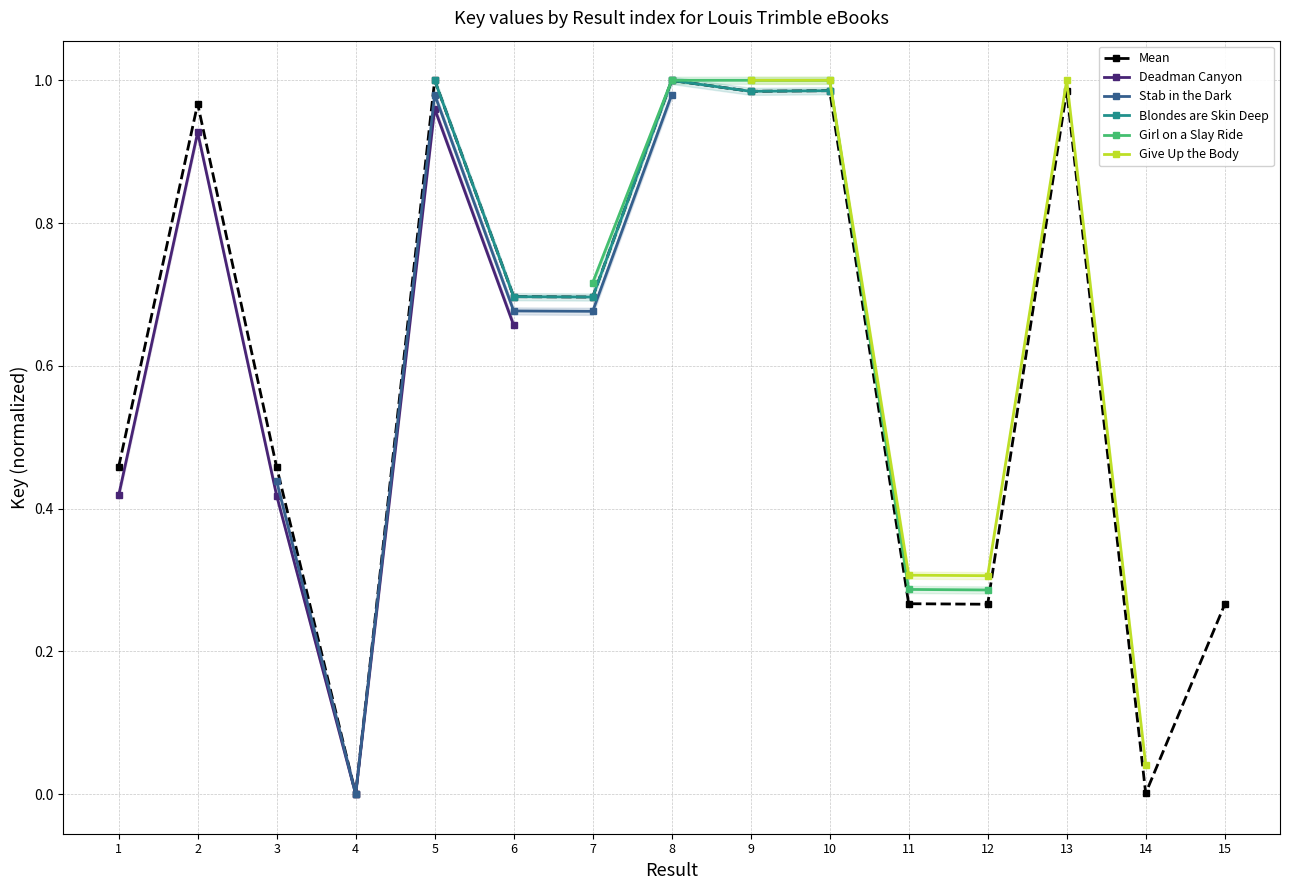

How many values exceed 0?

14